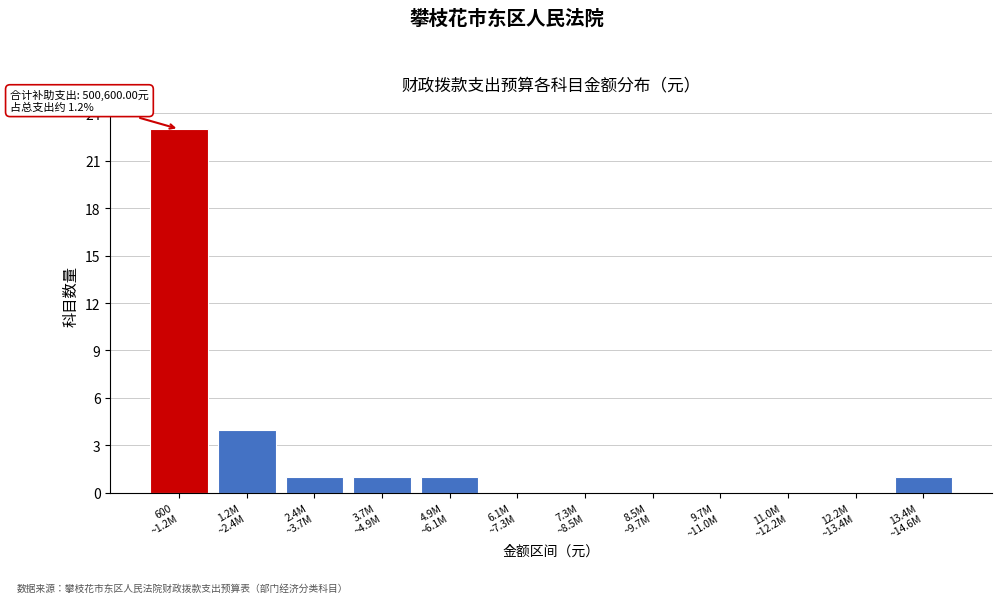

What is the greatest value displayed?

23